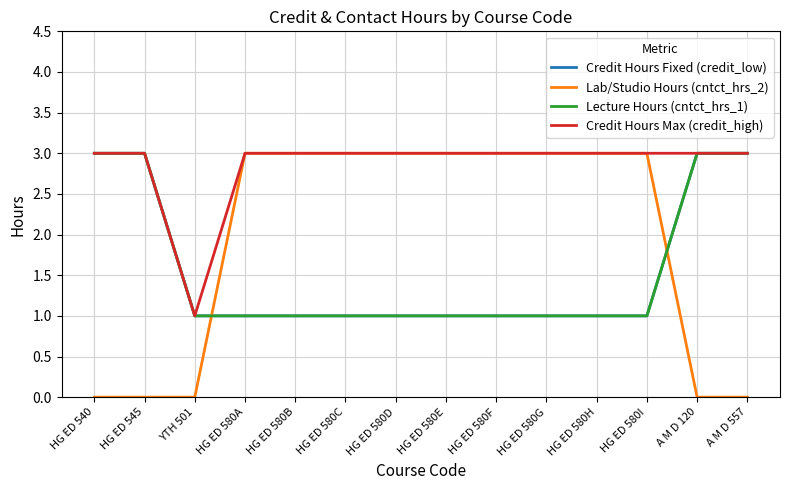

Does the chart have visible grid lines?

Yes